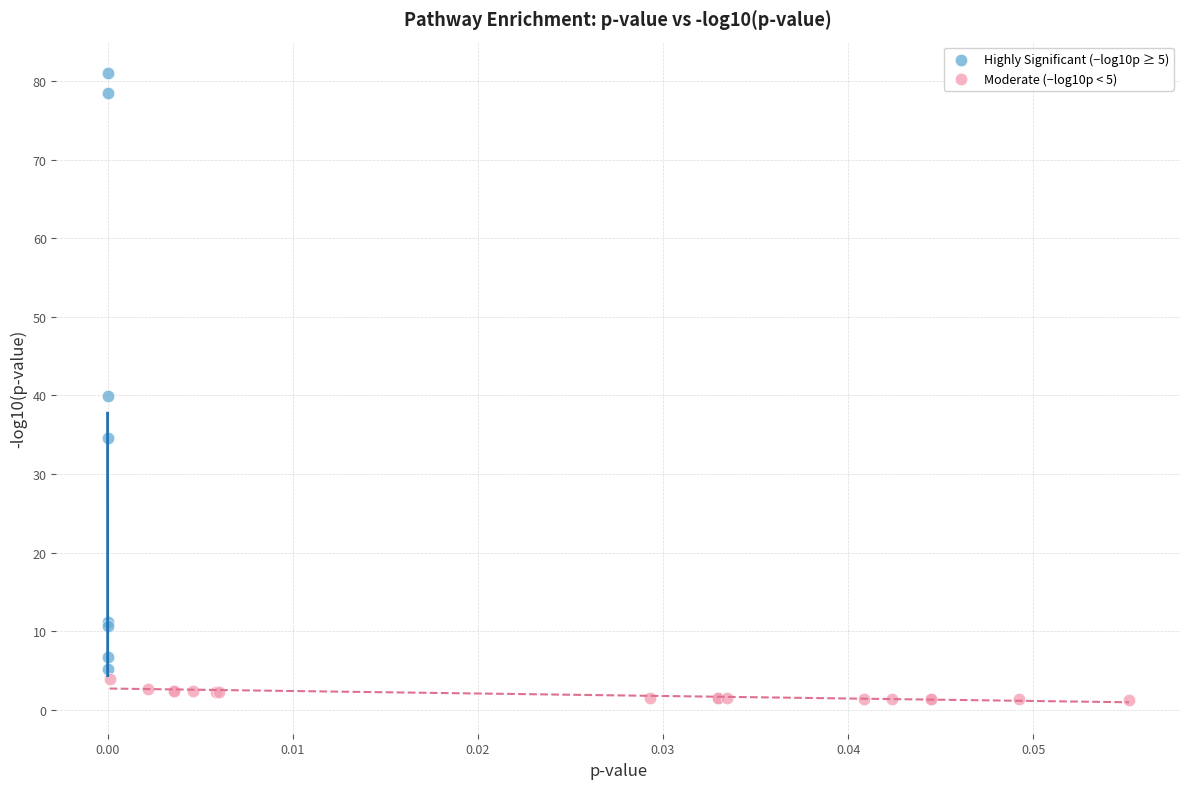

Which series reaches the minimum Y coordinate?

Moderate (−log10p < 5)